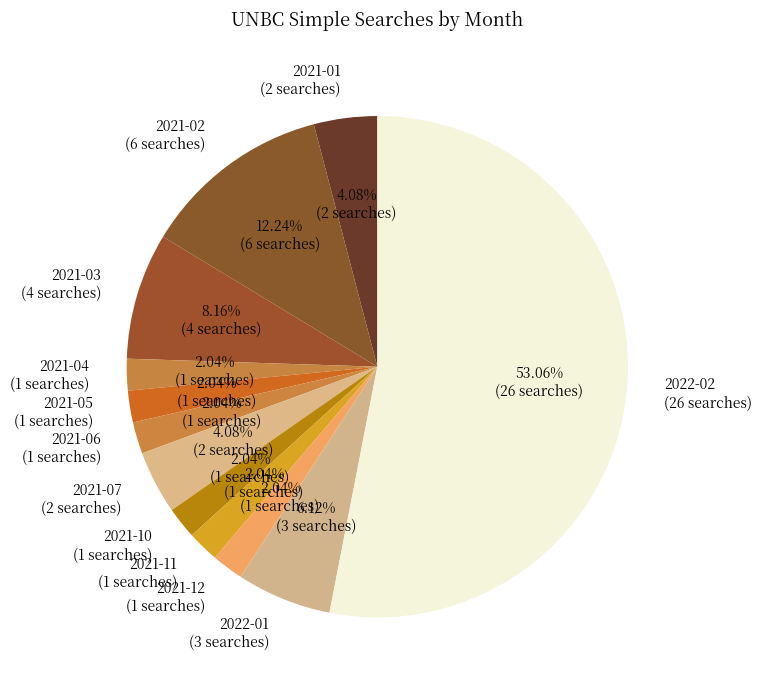

Which slice is the largest?

2022-02 (26 searches)